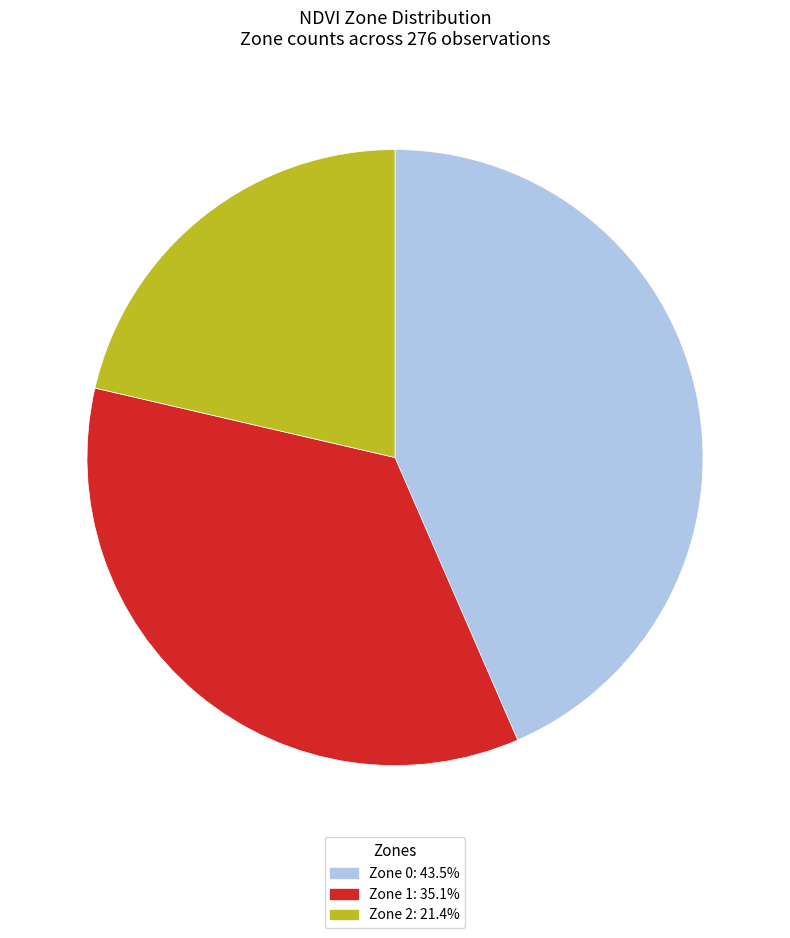

True or false: Zone 2 accounts for 21% of the total.

True